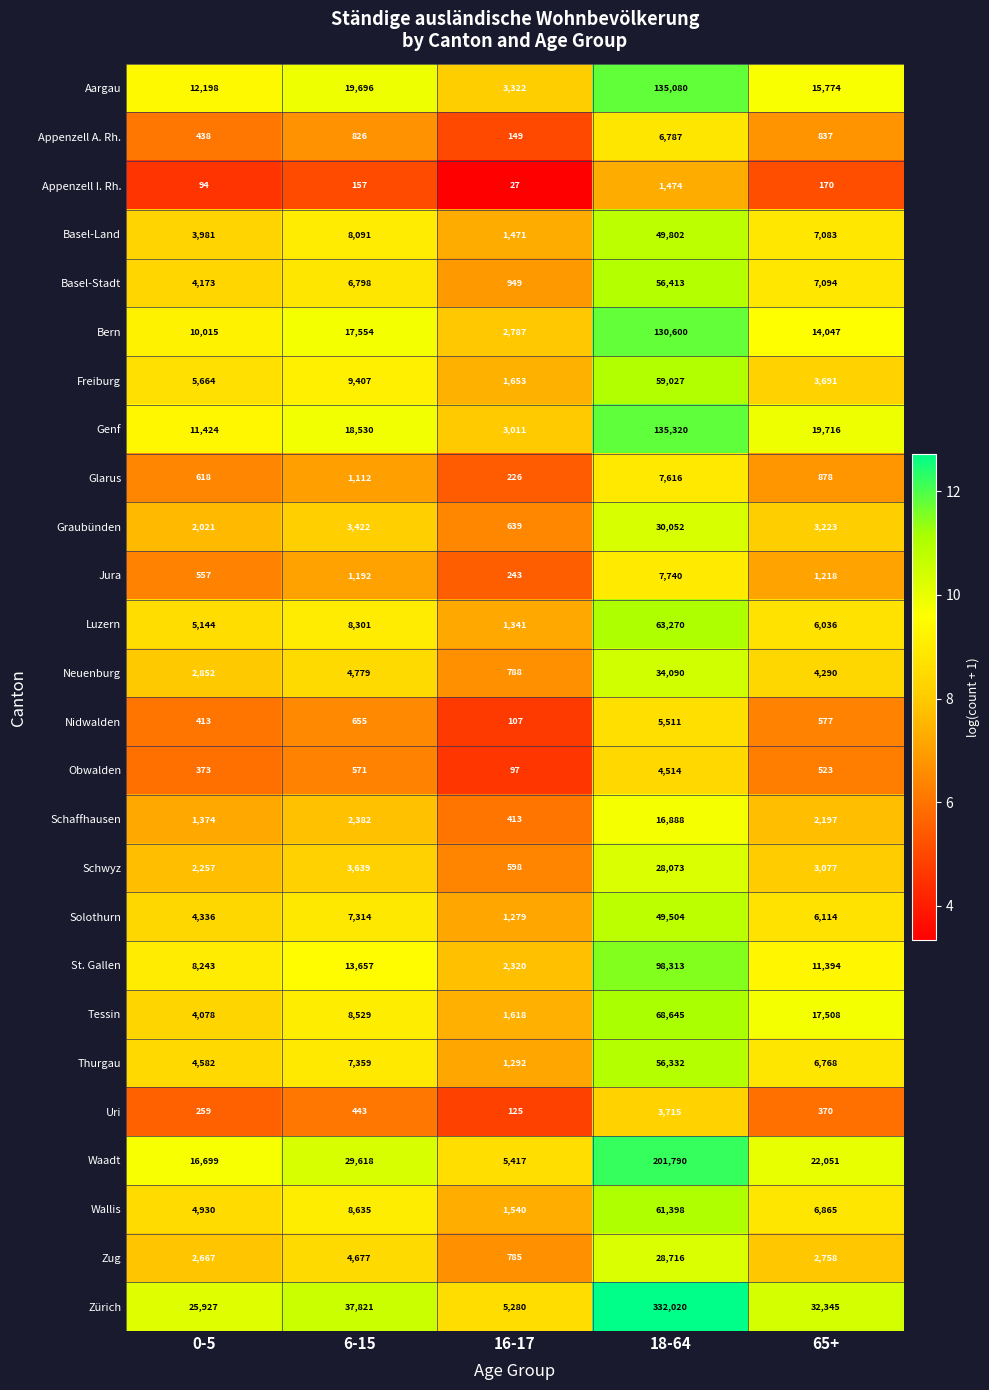

Between 6-15 and 18-64, which series saw the biggest shift?

Zürich